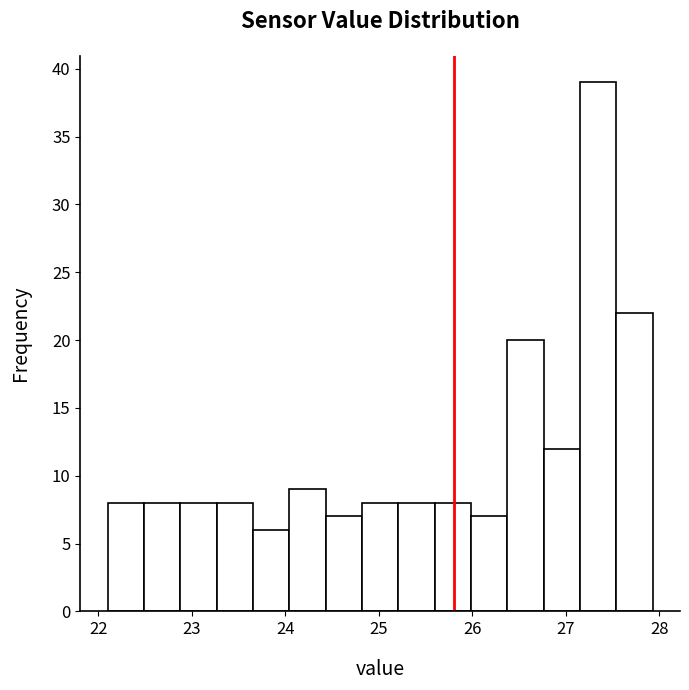

Read against the x-axis, roughly where is the centre of the tallest bar?

27.3